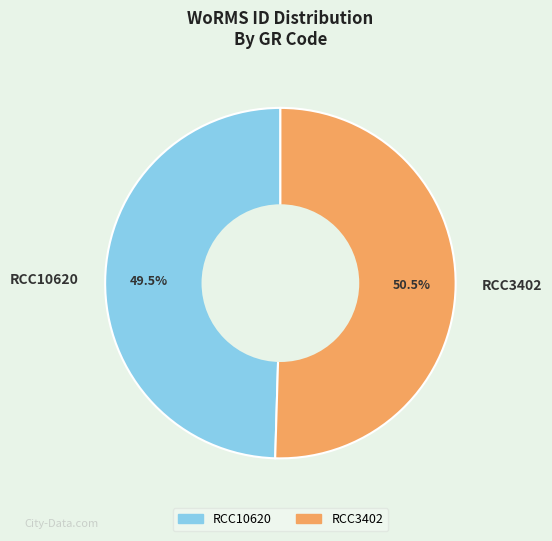

Rank the categories by value from highest to lowest.

RCC3402, RCC10620